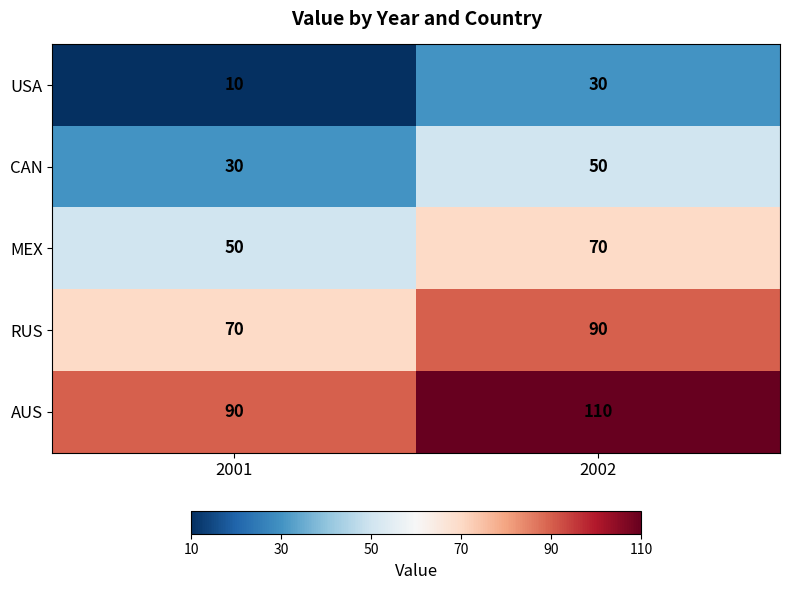

What is the sum of the AUS values at 2001 and 2002?

200